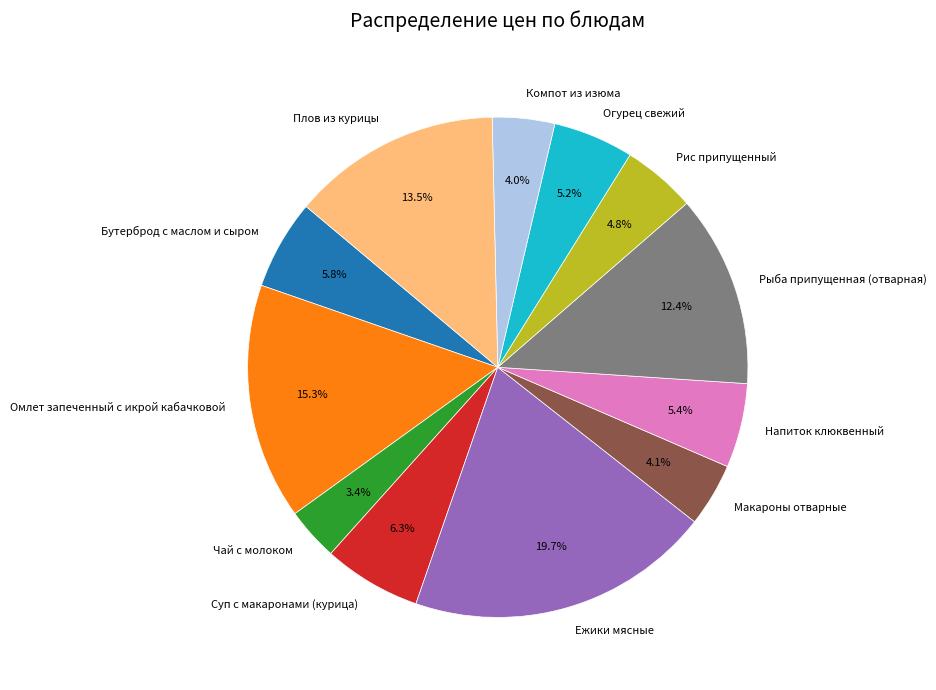

Does Компот из изюма represent more than half of the total?

No